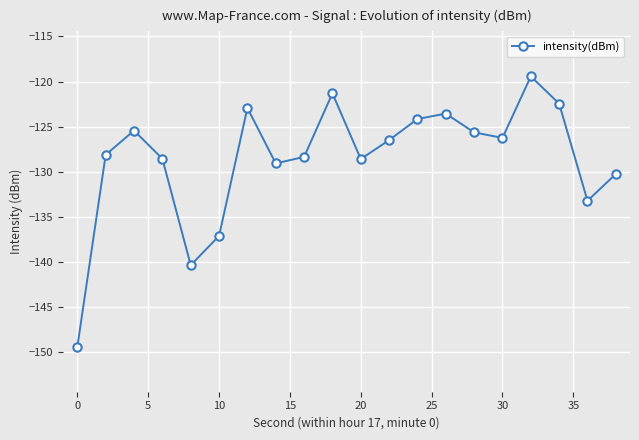

What is the difference between the second highest and second lowest values?

19.1